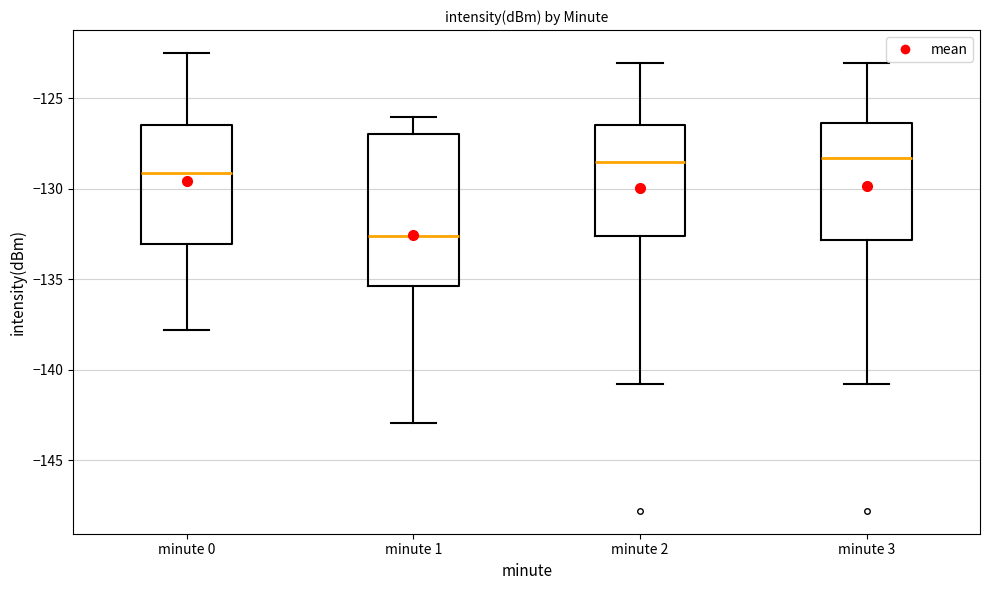

Where does the upper whisker of the box for minute 2 end on the y-axis? The values are not printed on the chart, so give them approximately, as read against the axis.

-123.0